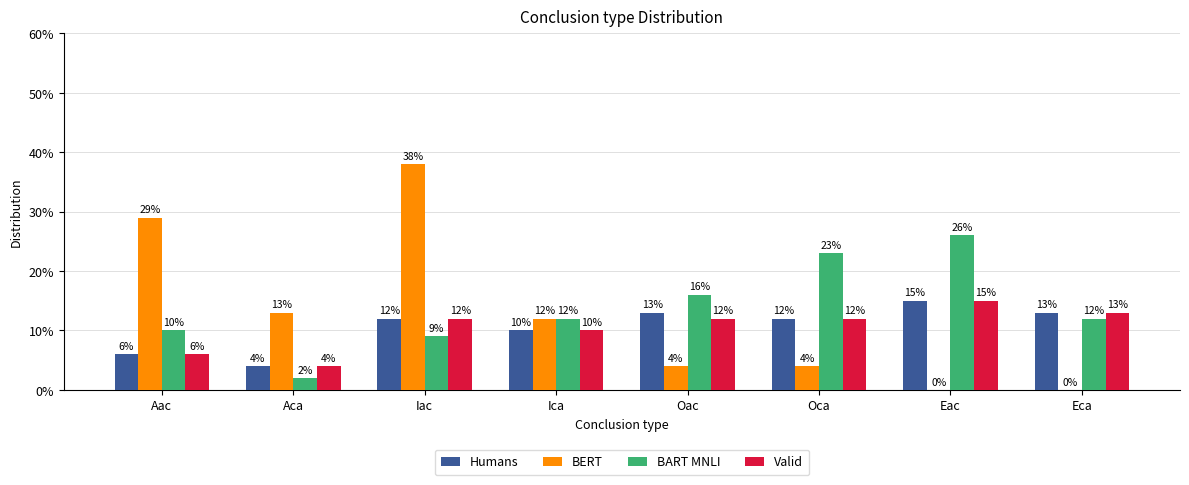

The value of Humans at Aca is 4. True or false?

True